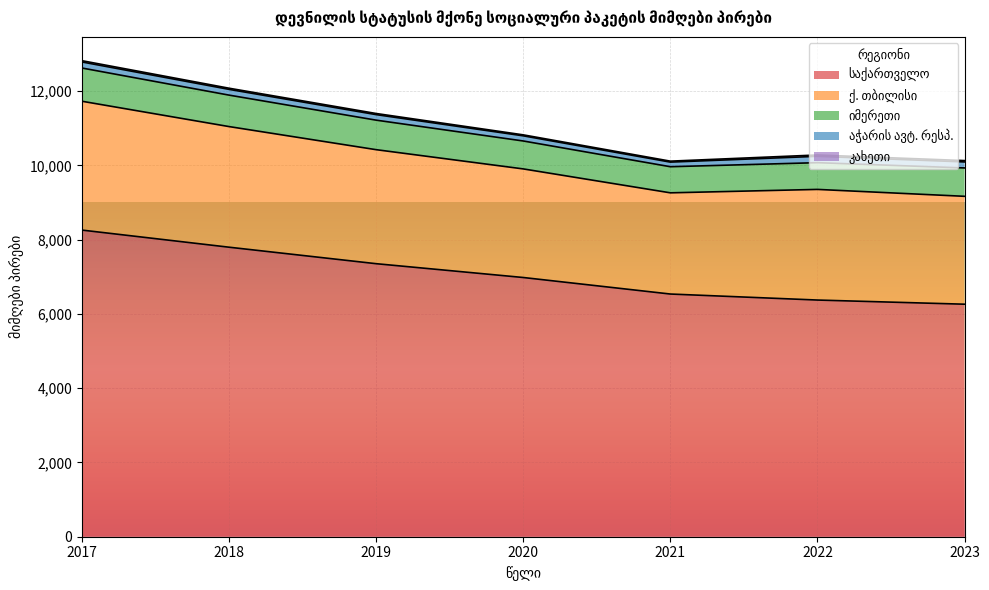

Which has a higher value, 2023 or 2017?

2017